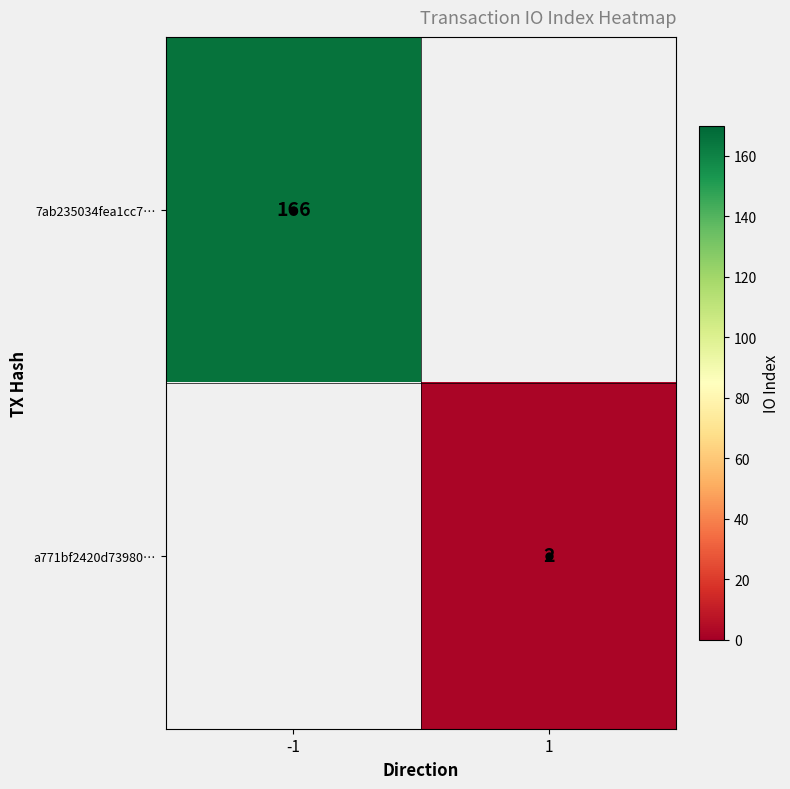

The value of 7ab235034fea1cc7… at -1 is 166. True or false?

True